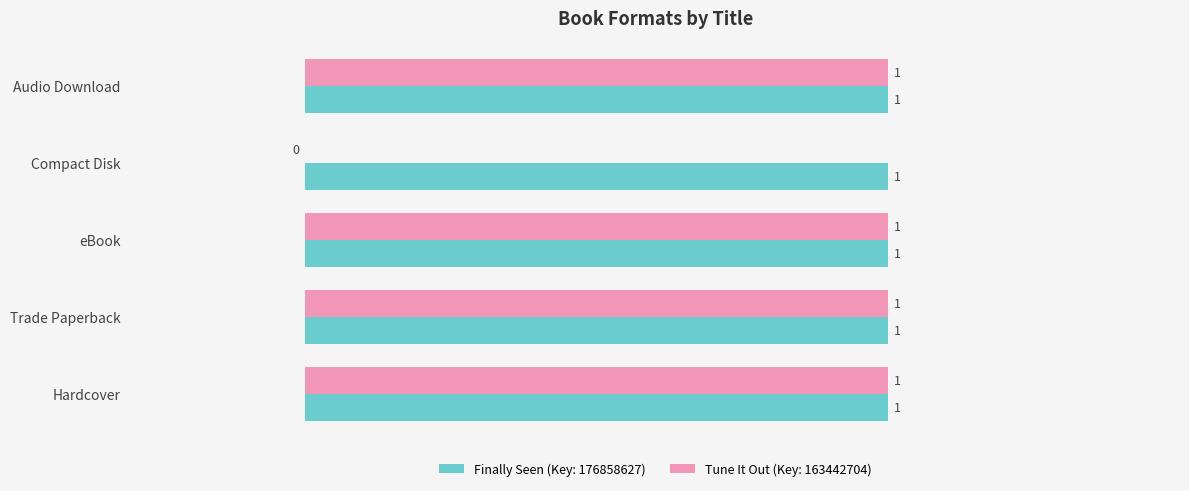

Which series has the largest total across all categories?

Finally Seen (Key: 176858627)